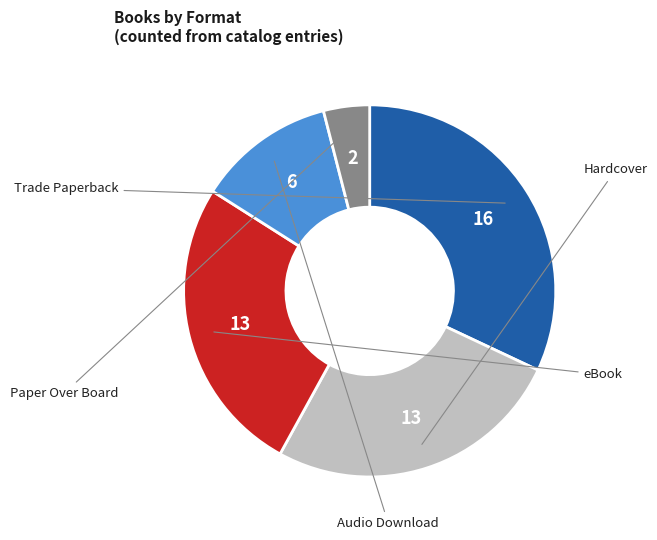

Is there any slice that represents more than half of the pie?

No